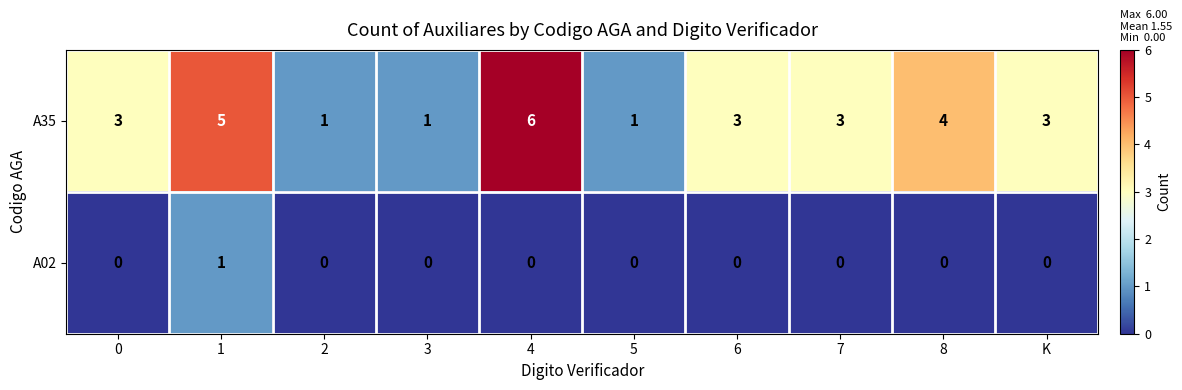

What is the difference between the highest and lowest values at 6?

3